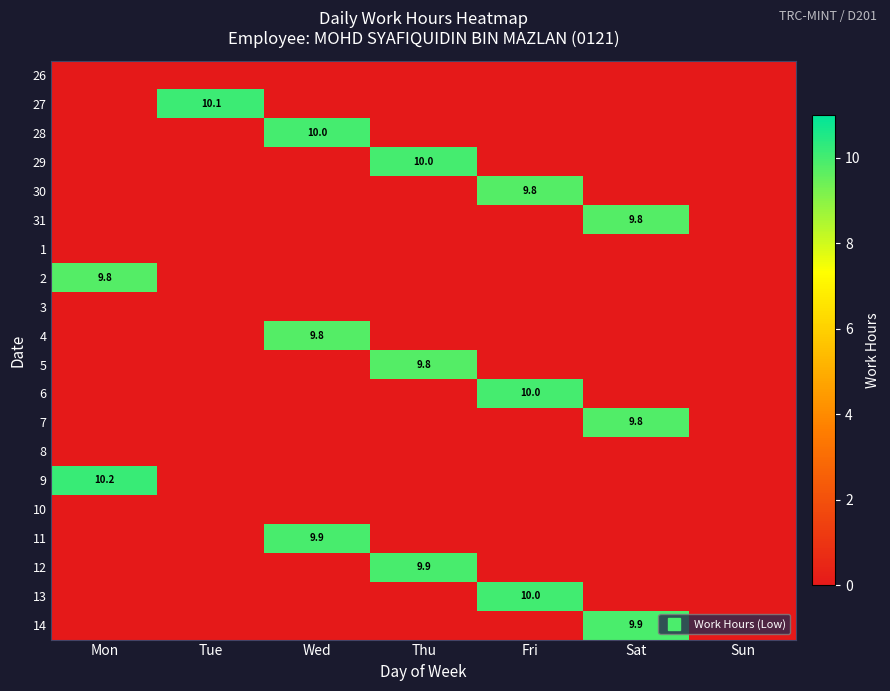

True or false: 12 has a value of 9.9 at Thu.

True